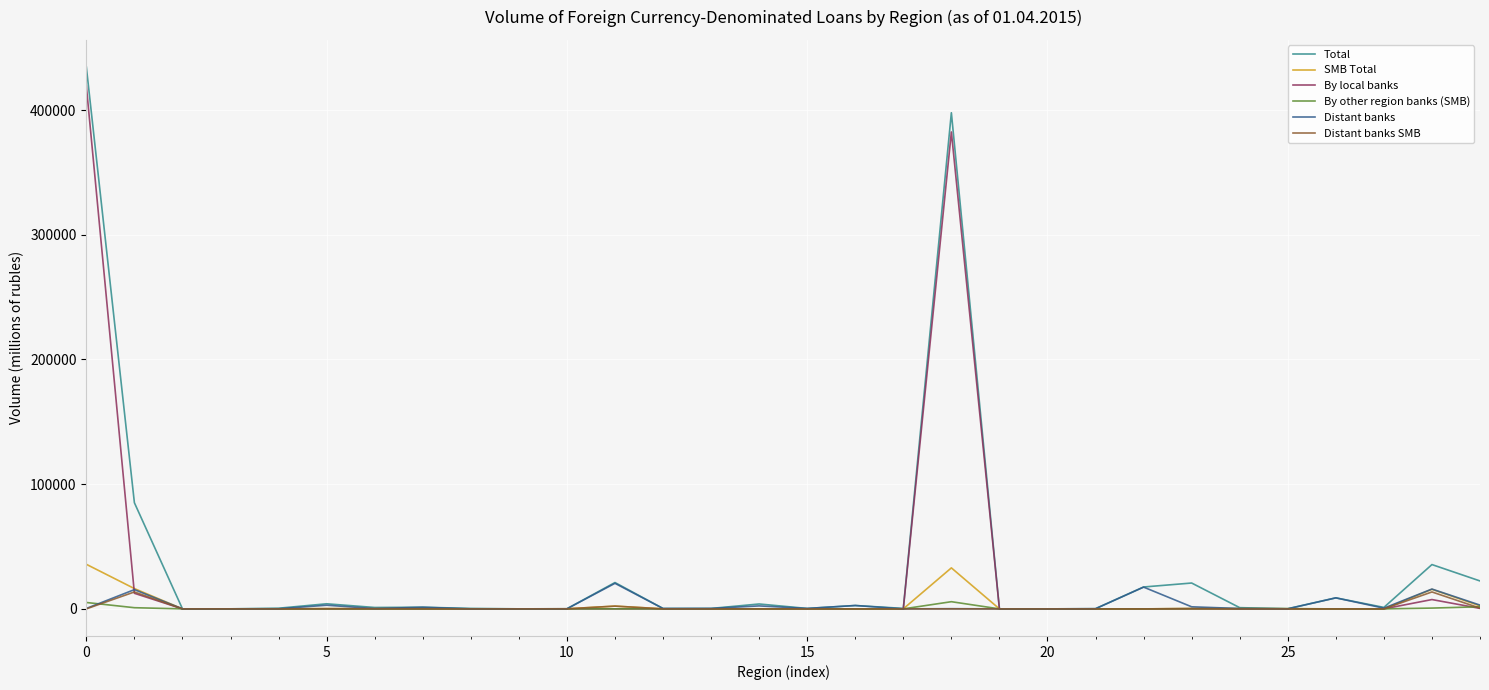

True or false: By local banks has more than 0 interior local peaks.

True